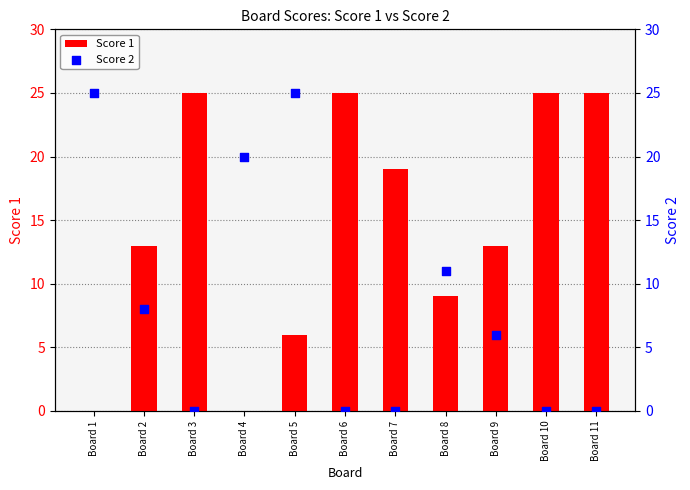

What are all the series names shown in the legend?

Score 1, Score 2